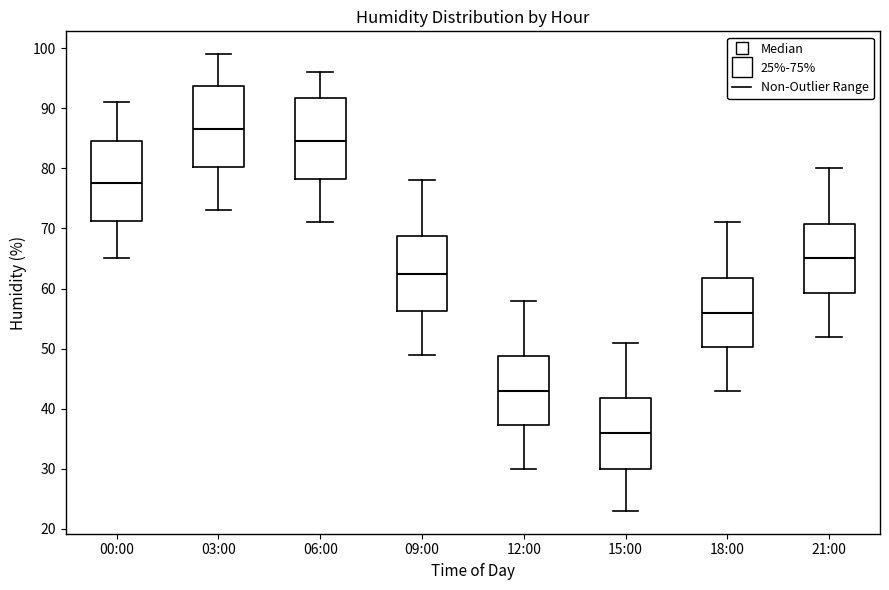

Which box's median line is the lowest?

15:00